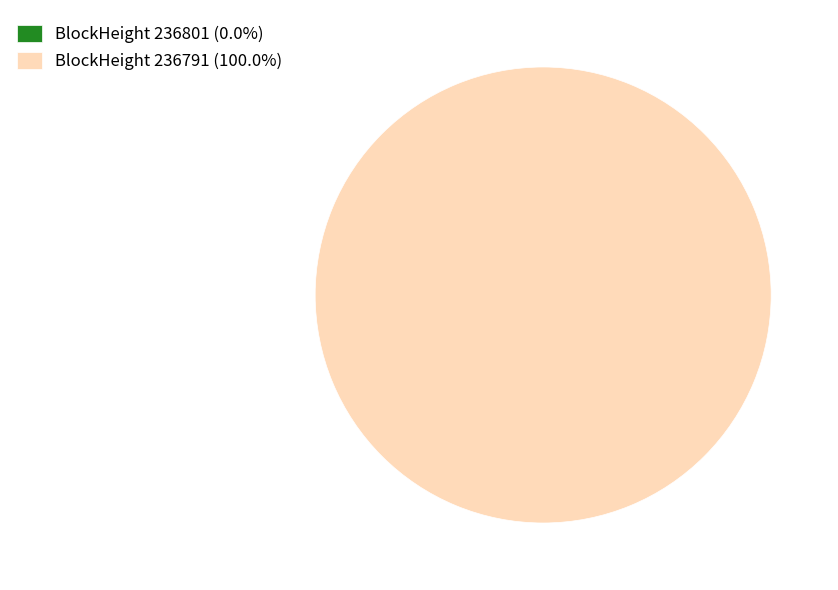

Which slice is the largest?

236791